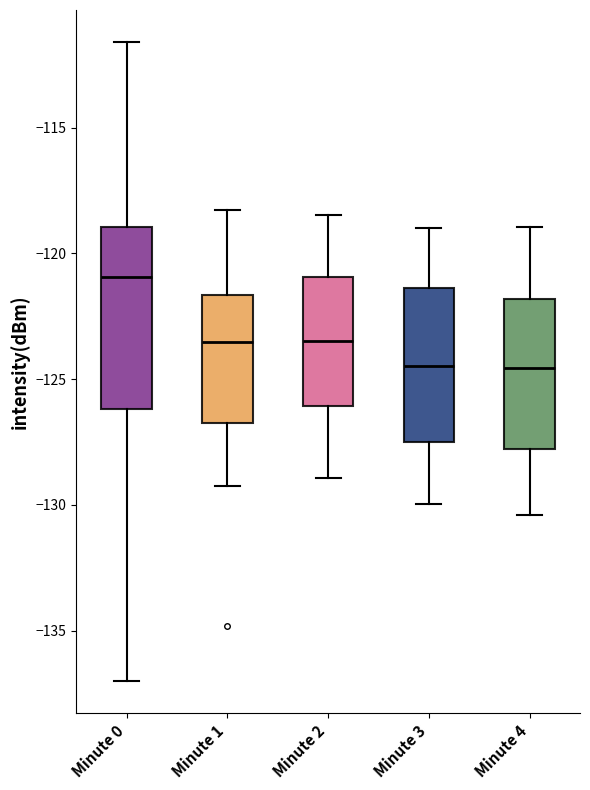

Reading left to right, read every box against the y-axis: the position of its median line, the range the box covers, and the ends of its whiskers. The values are not printed on the chart, so give them approximately, as read against the axis.

Minute 0: median -121.0, box -126.0 to -119.0, whiskers -137.0 to -111.5
Minute 1: median -123.5, box -126.5 to -121.5, whiskers -129.0 to -118.5
Minute 2: median -123.5, box -126.0 to -121.0, whiskers -129.0 to -118.5
Minute 3: median -124.5, box -127.5 to -121.5, whiskers -130.0 to -119.0
Minute 4: median -124.5, box -128.0 to -122.0, whiskers -130.5 to -119.0